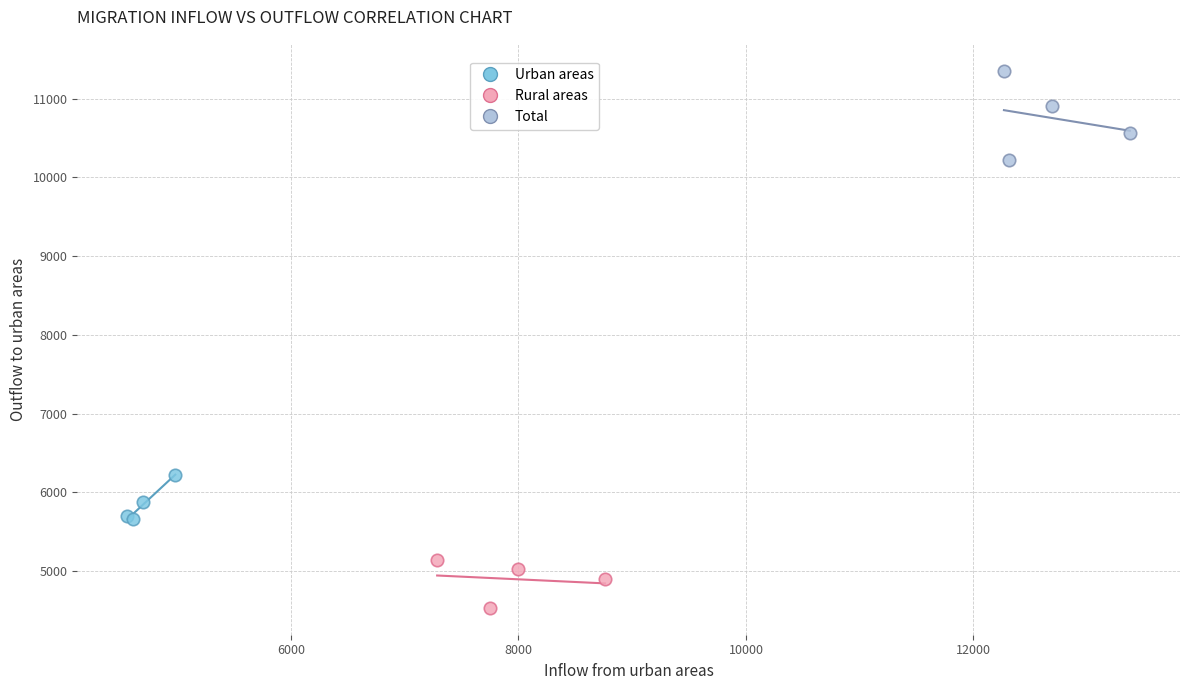

Which series contains the lowest Y value?

Rural areas